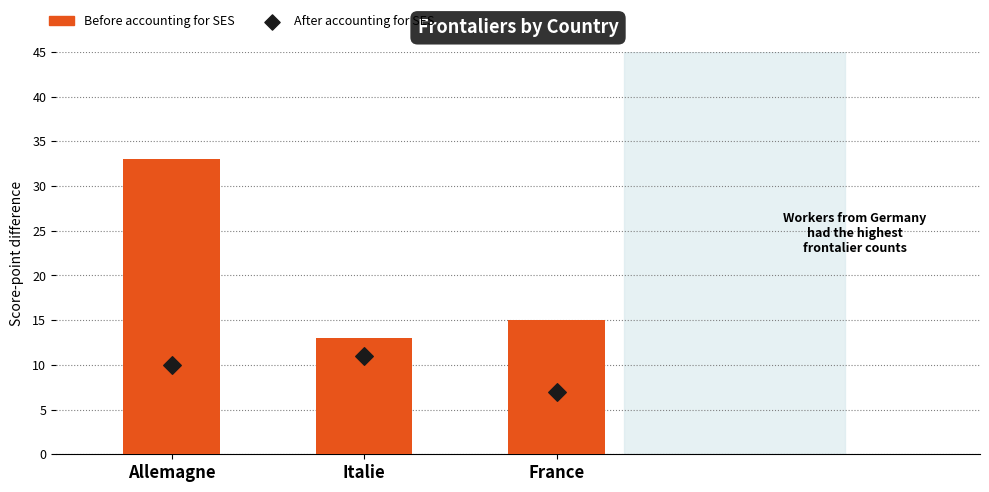

At how many categories does at least one series exceed 14?

2